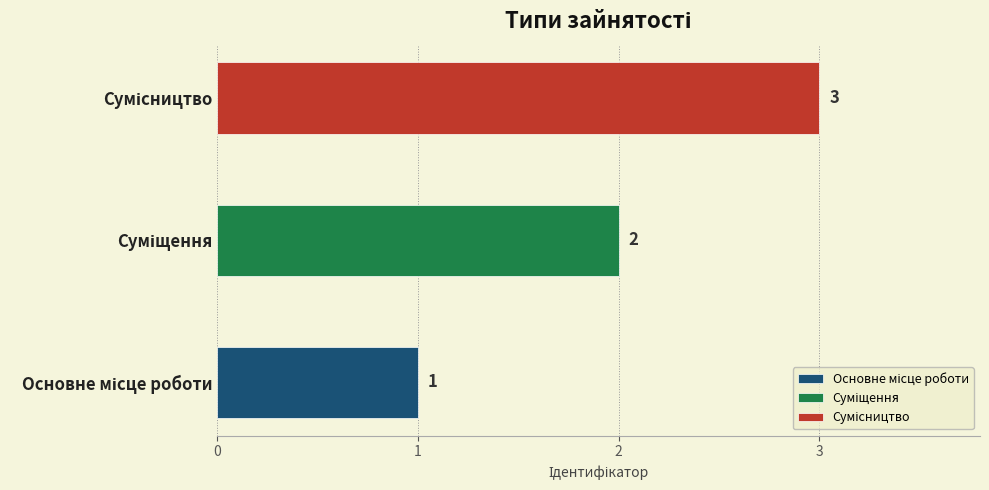

How many bars are there in total?

3